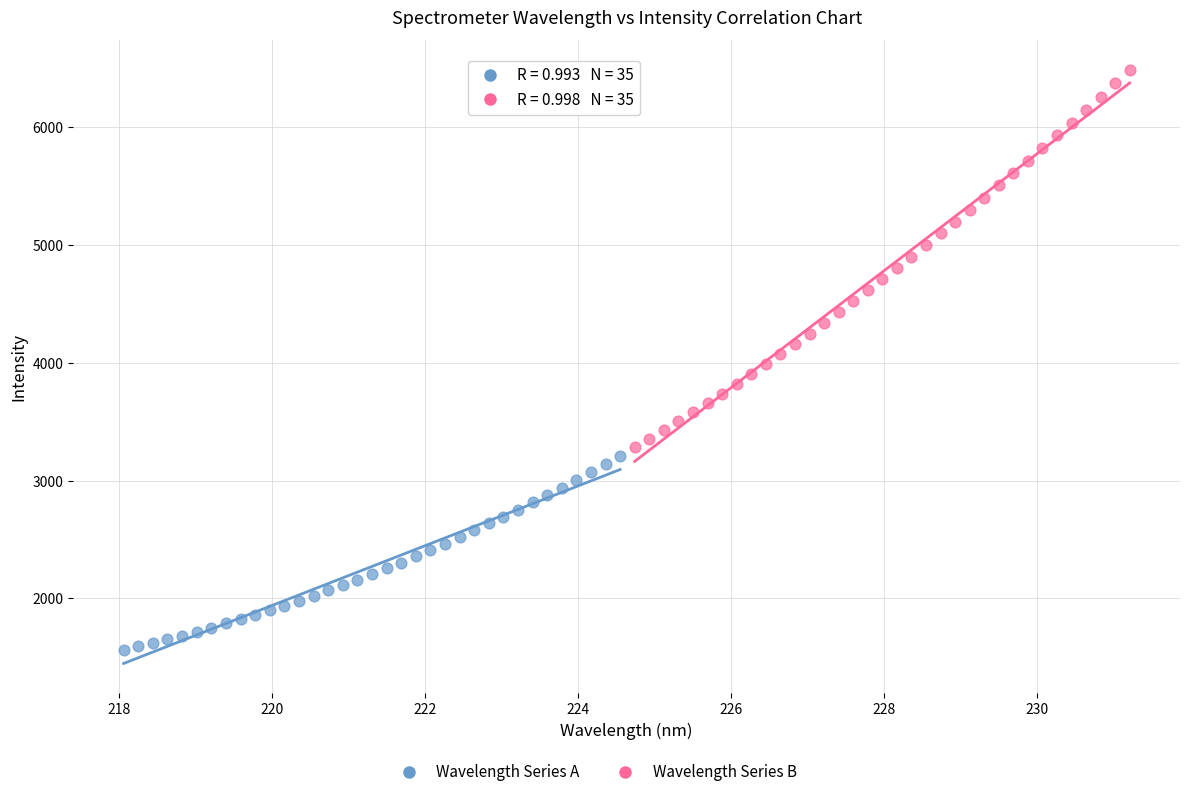

Which series reaches the minimum Y coordinate?

Wavelength Series A